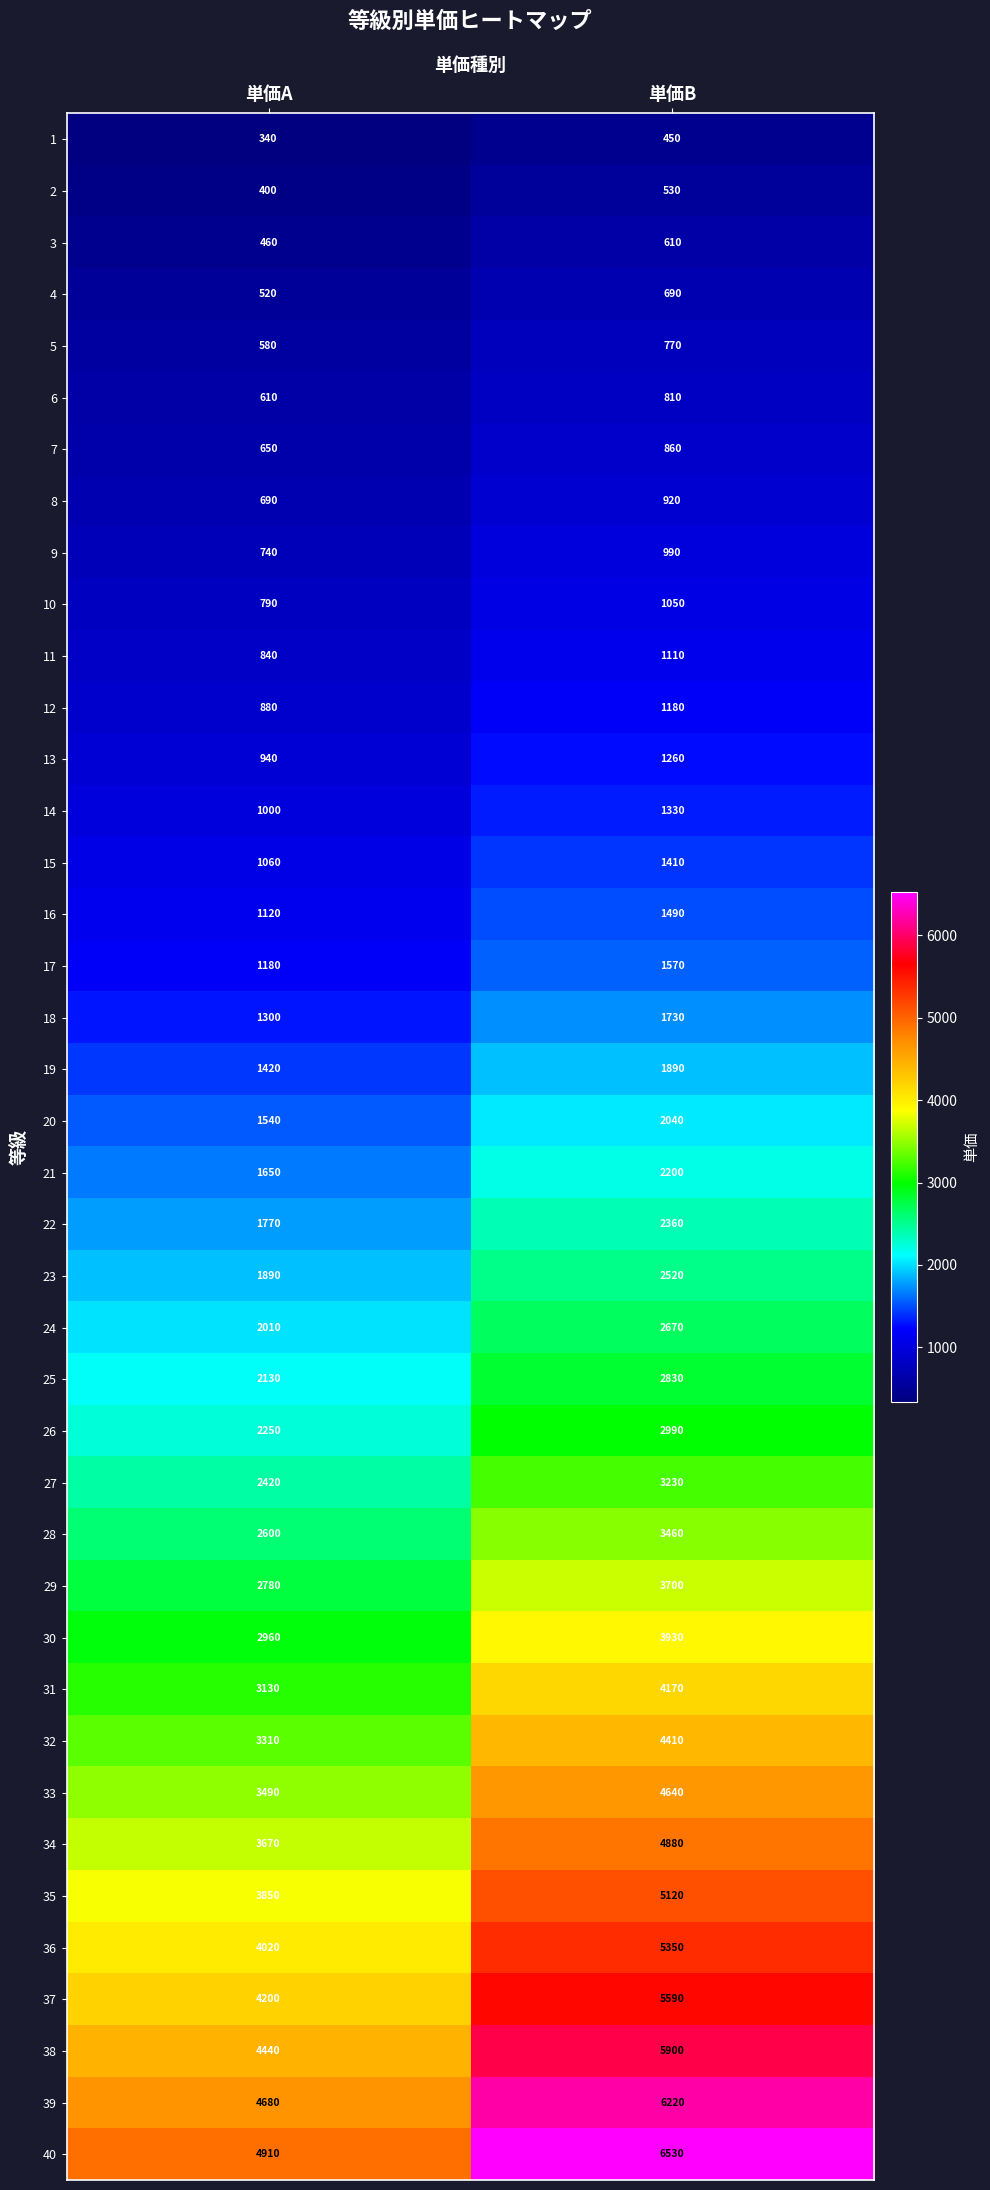

What is the minimum value shown in the chart?

340